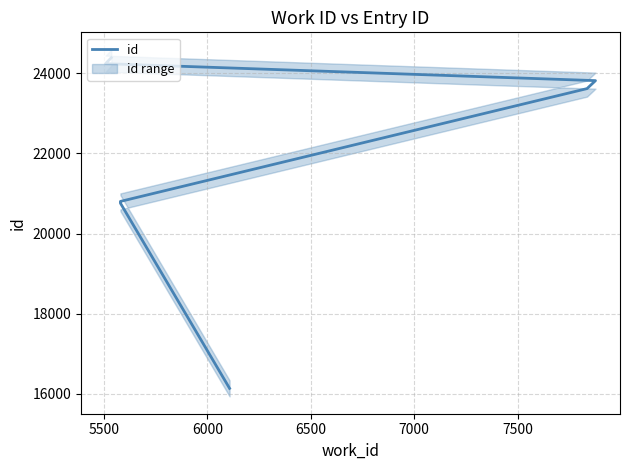

Count the number of categories in the chart.

10